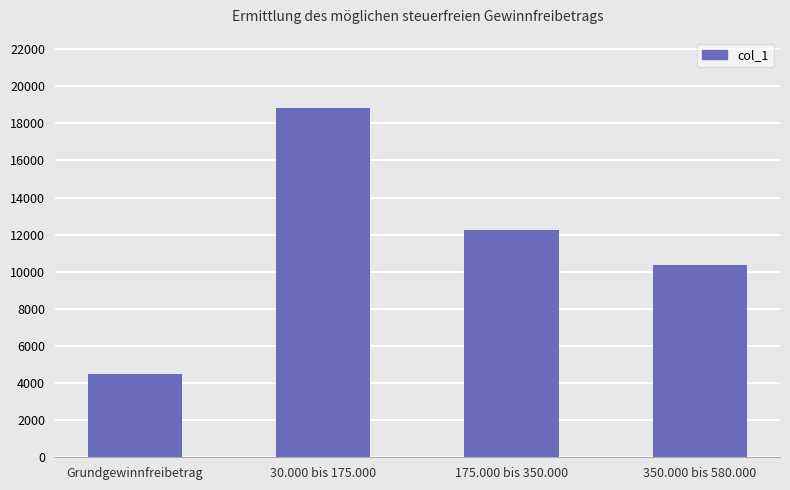

The value at Grundgewinnfreibetrag is 7139. True or false?

False